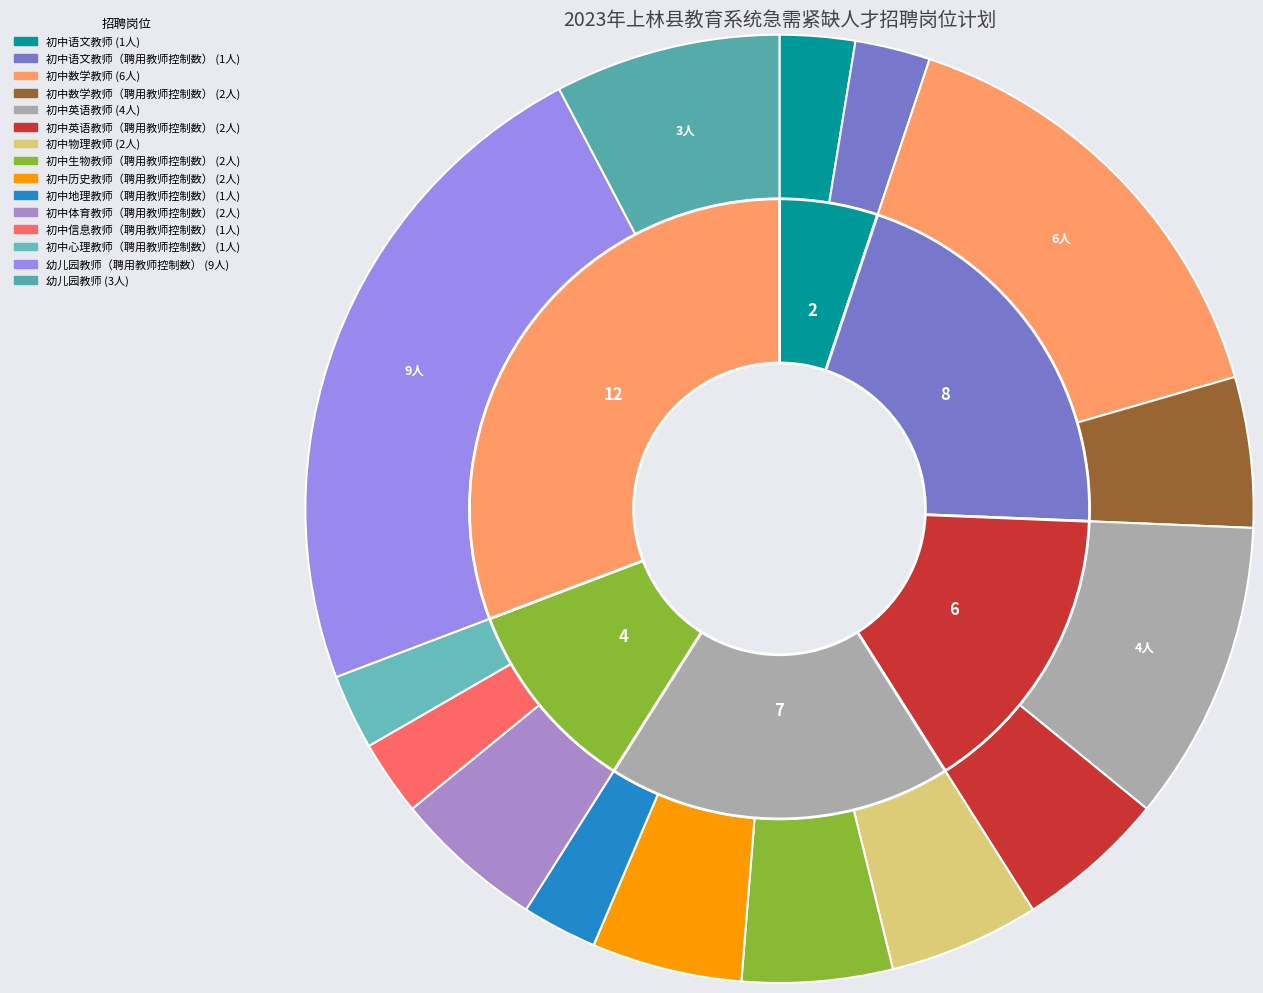

Combined, what portion of the pie is 初中语文教师（聘用教师控制数） and 初中生物教师（聘用教师控制数）?

7.7%